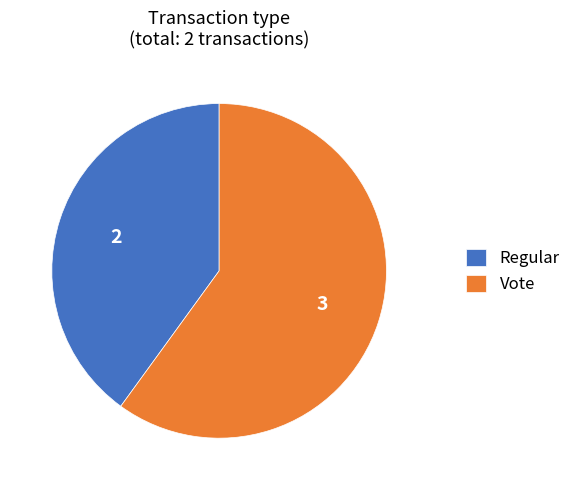

True or false: Regular accounts for 40% of the total.

True